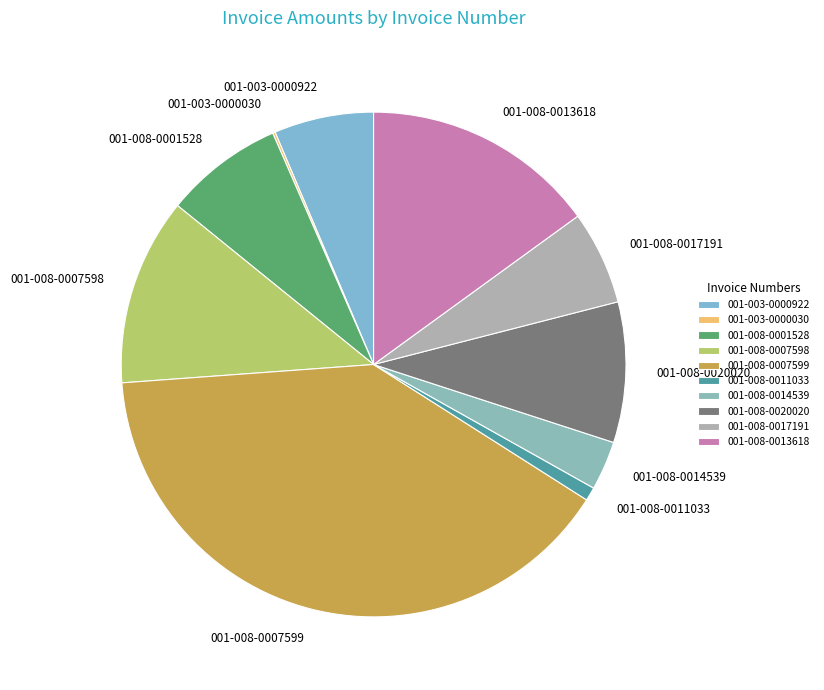

Which slice is the largest?

001-008-0007599